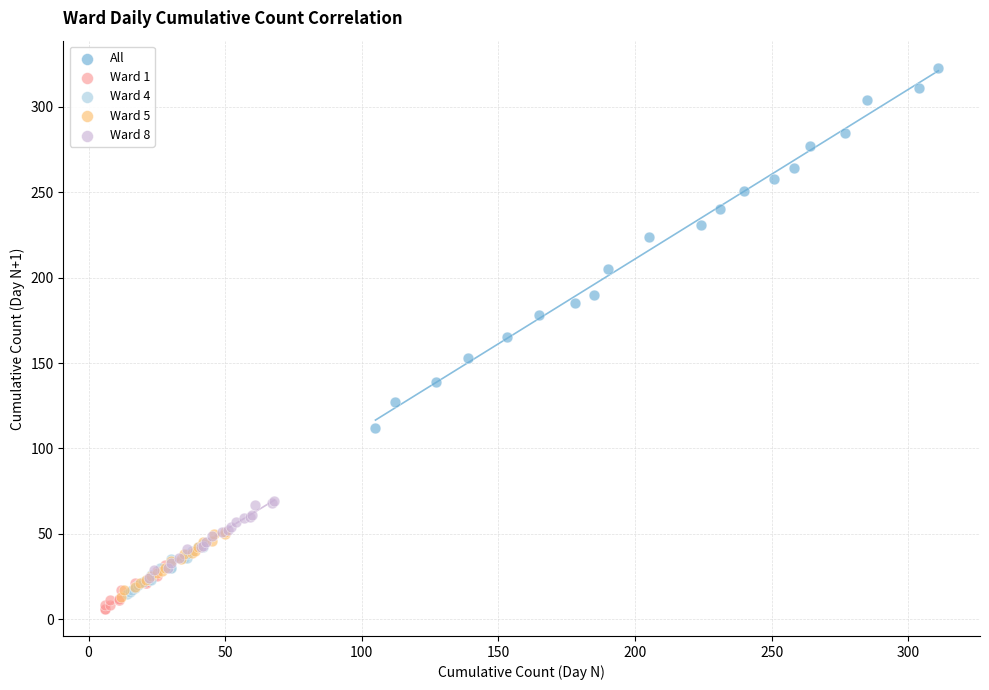

Which series contains the highest Y value?

All